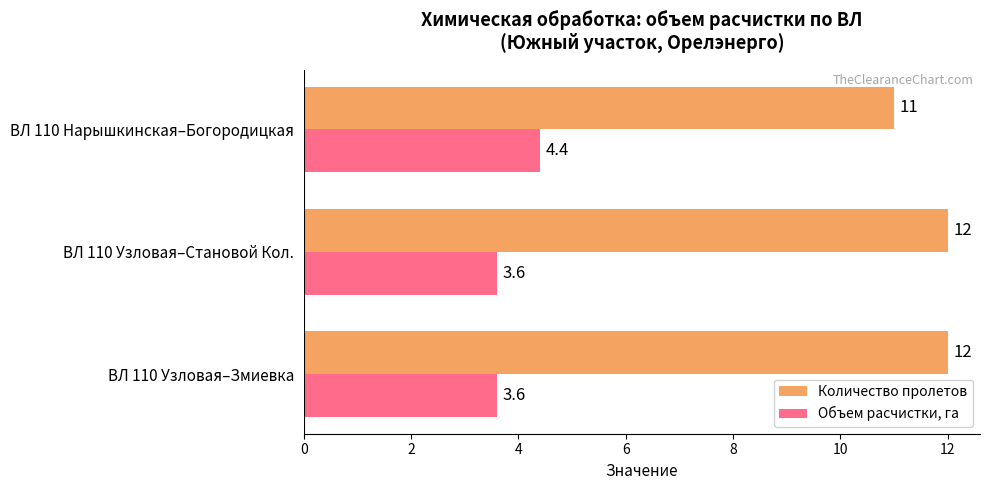

True or false: Объем расчистки, га has a value of 4.4 at ВЛ 110 Нарышкинская–Богородицкая.

True